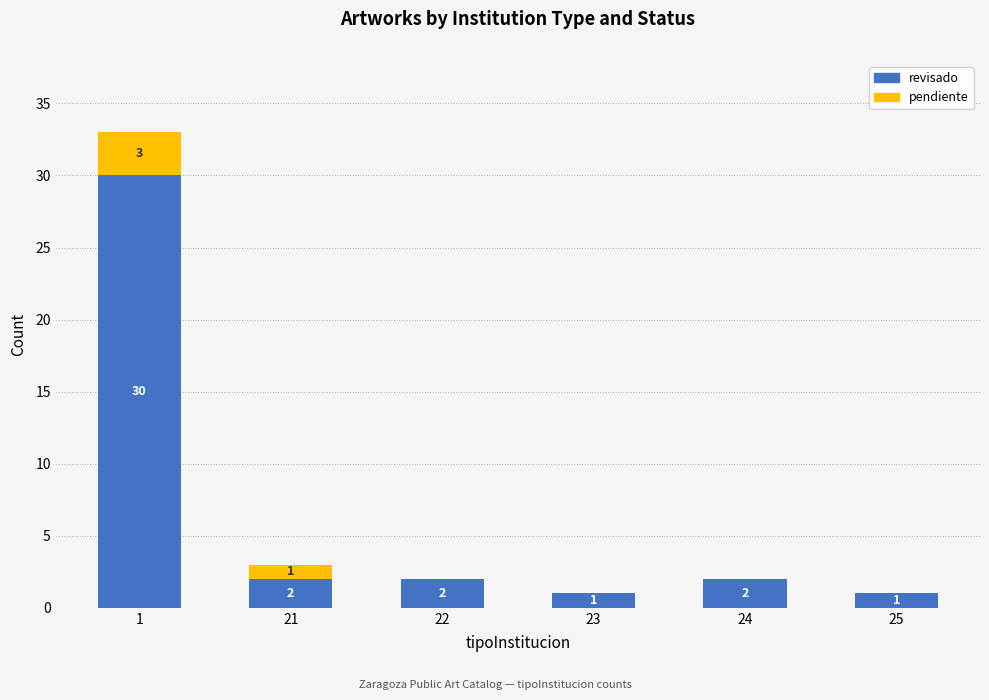

Reading left to right, transcribe the values for revisado.

1=30	21=2	22=2	23=1	24=2	25=1